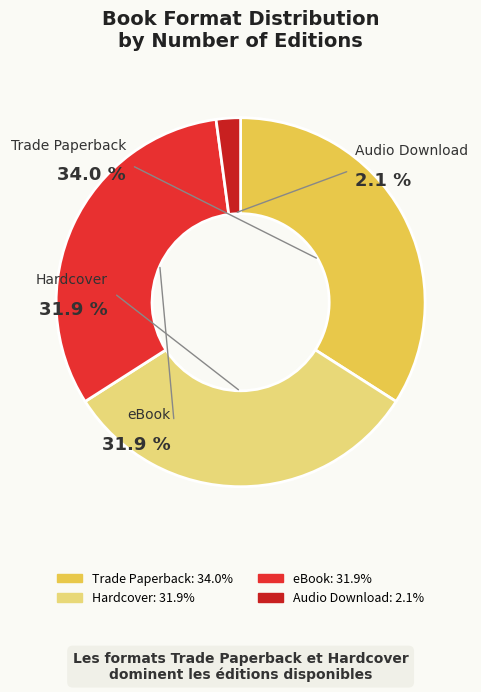

Is there any slice that represents more than half of the pie?

No